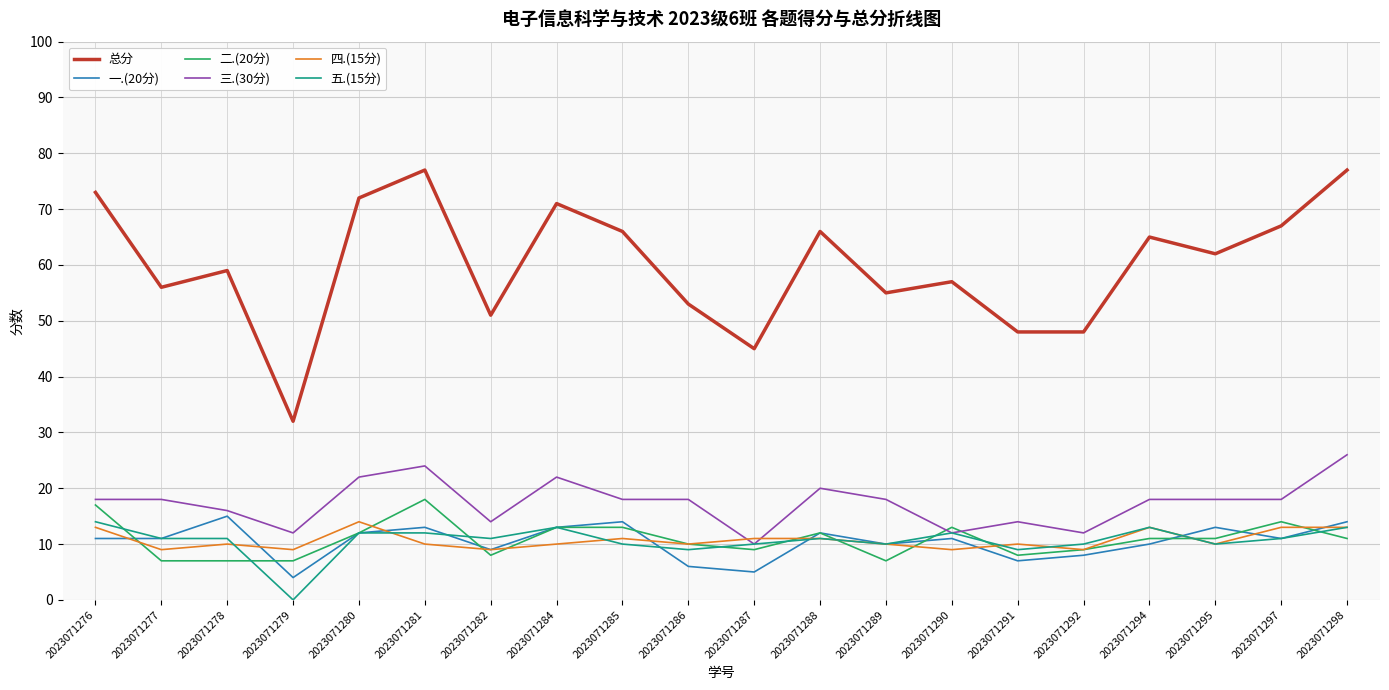

Where is the first local maximum for 总分?

2023071278